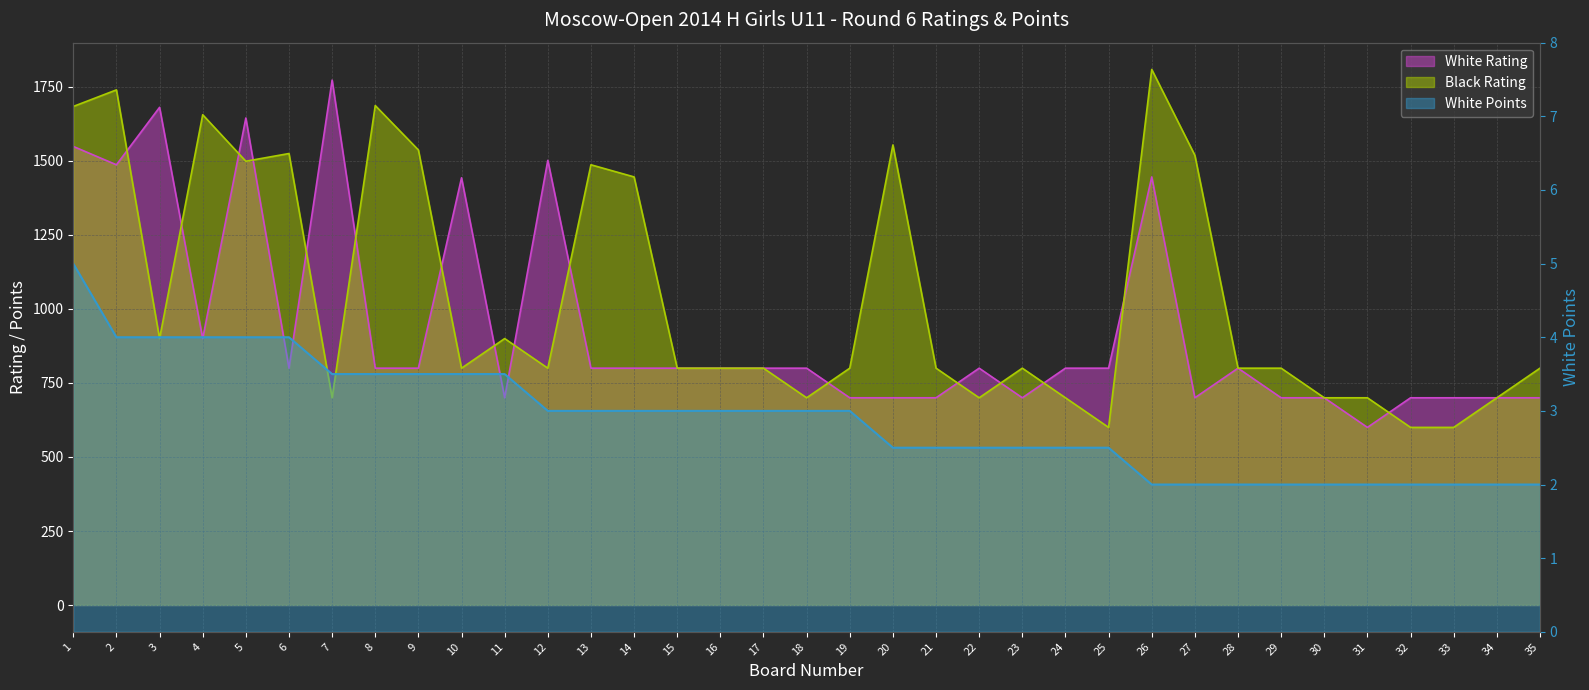

Between 29 and 25, which is larger?

25